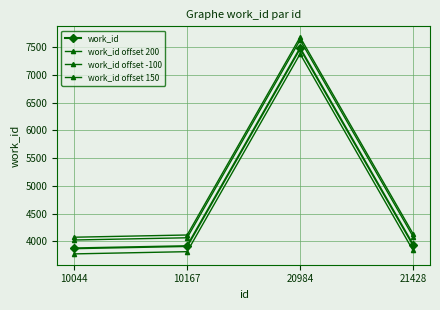

What is the minimum value for work_id offset 200?

4076